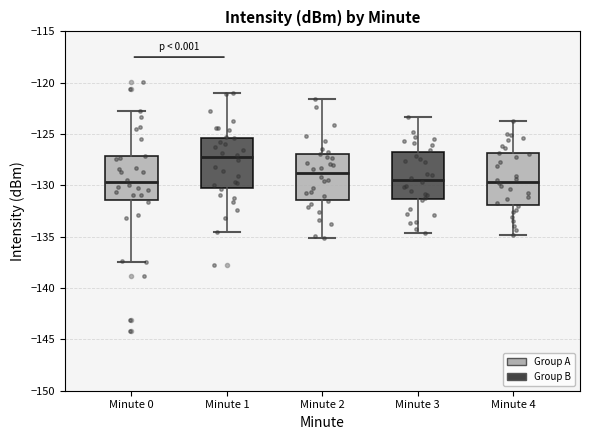

Reading left to right, transcribe this box plot: for each box, give where its median line is, the range the box spans, and where its two whiskers end, as read against the y-axis. The values are not printed on the chart, so give them approximately, as read against the axis.

Minute 0: median -129.5, box -131.5 to -127.0, whiskers -137.5 to -122.5
Minute 1: median -127.0, box -130.5 to -125.5, whiskers -134.5 to -121.0
Minute 2: median -129.0, box -131.5 to -127.0, whiskers -135.0 to -121.5
Minute 3: median -129.5, box -131.5 to -126.5, whiskers -134.5 to -123.5
Minute 4: median -129.5, box -132.0 to -127.0, whiskers -135.0 to -123.5